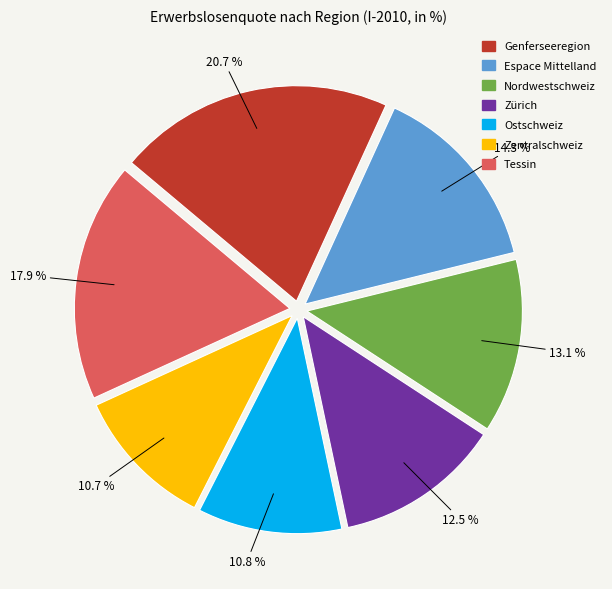

Is Tessin the majority of the pie?

No